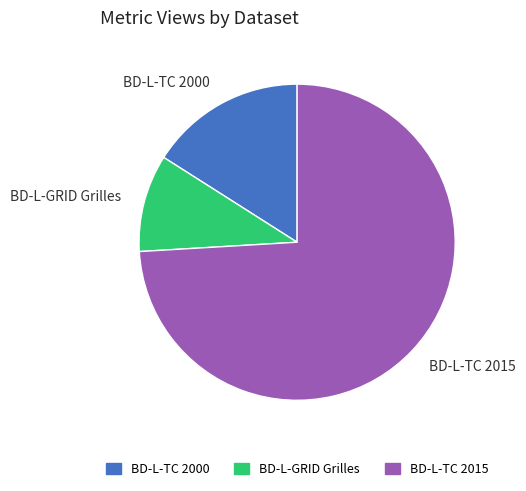

The BD-L-GRID Grilles slice represents 10% of the pie. True or false?

True